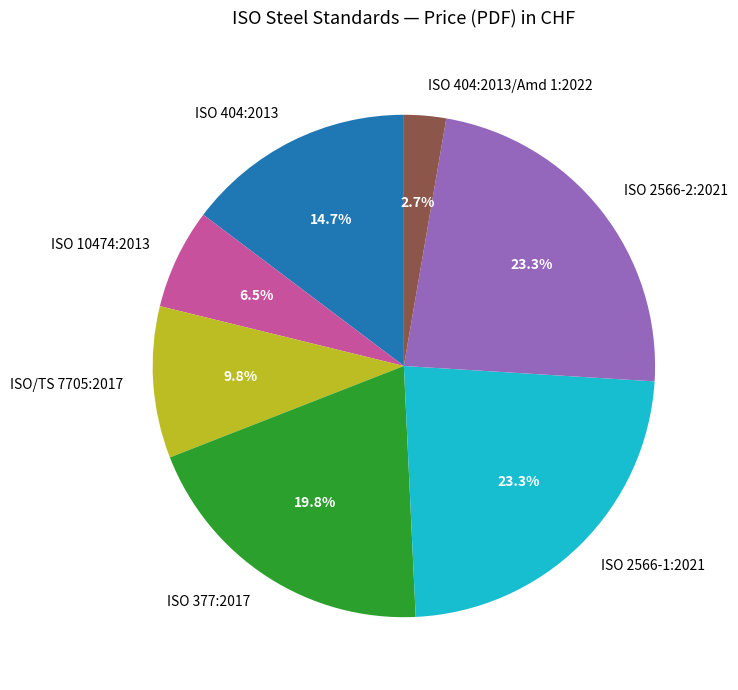

Is there a majority slice in this chart?

No